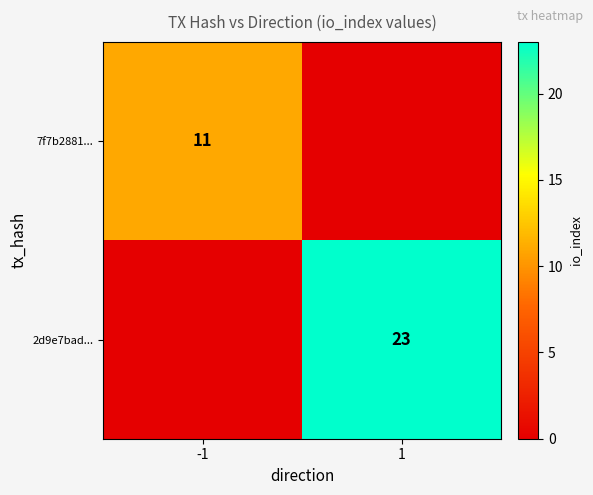

The 2d9e7bad... series shows 23 at 1. True or false?

True